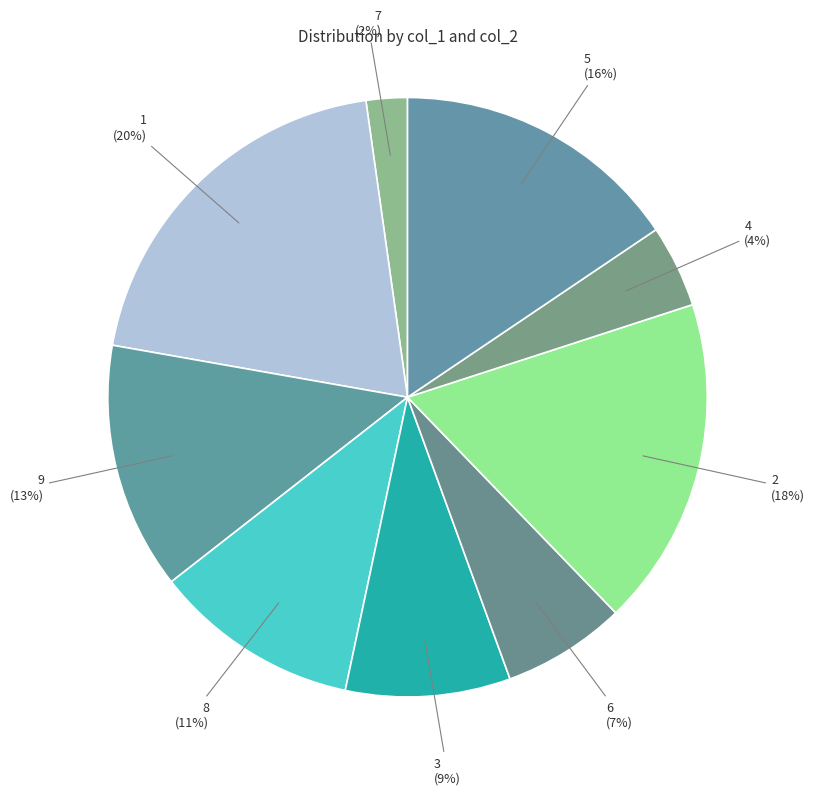

Between 1 and 4, which is larger?

1